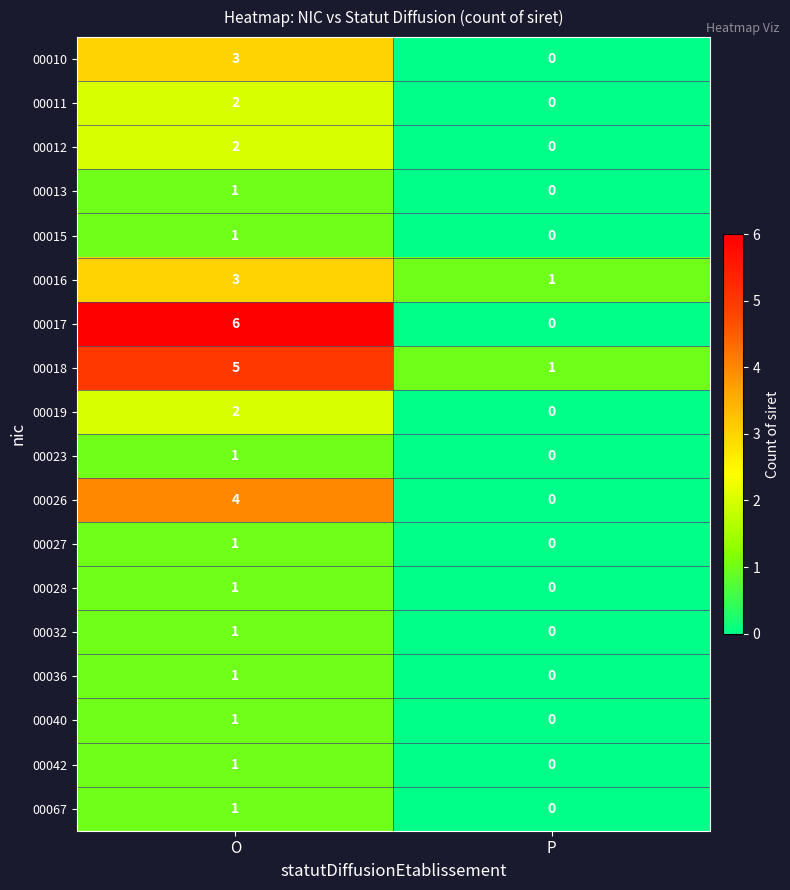

List the labels in order of 00028 value, largest first.

O, P